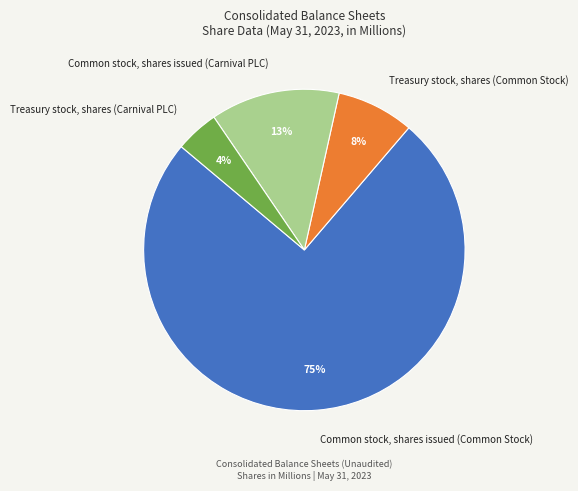

What is the smallest slice in the pie chart?

Treasury stock, shares (Carnival PLC)